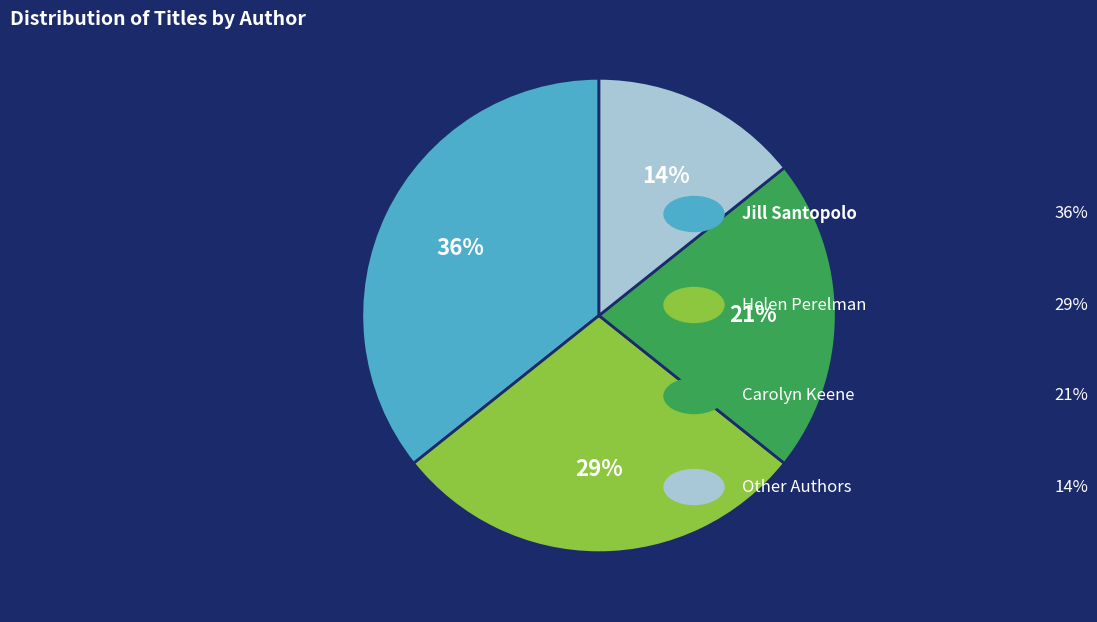

Which category has the smallest portion of the pie?

Other